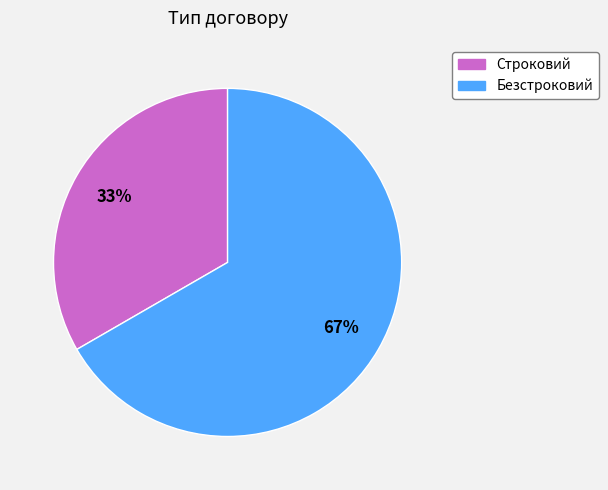

Count the number of slices in the pie.

2